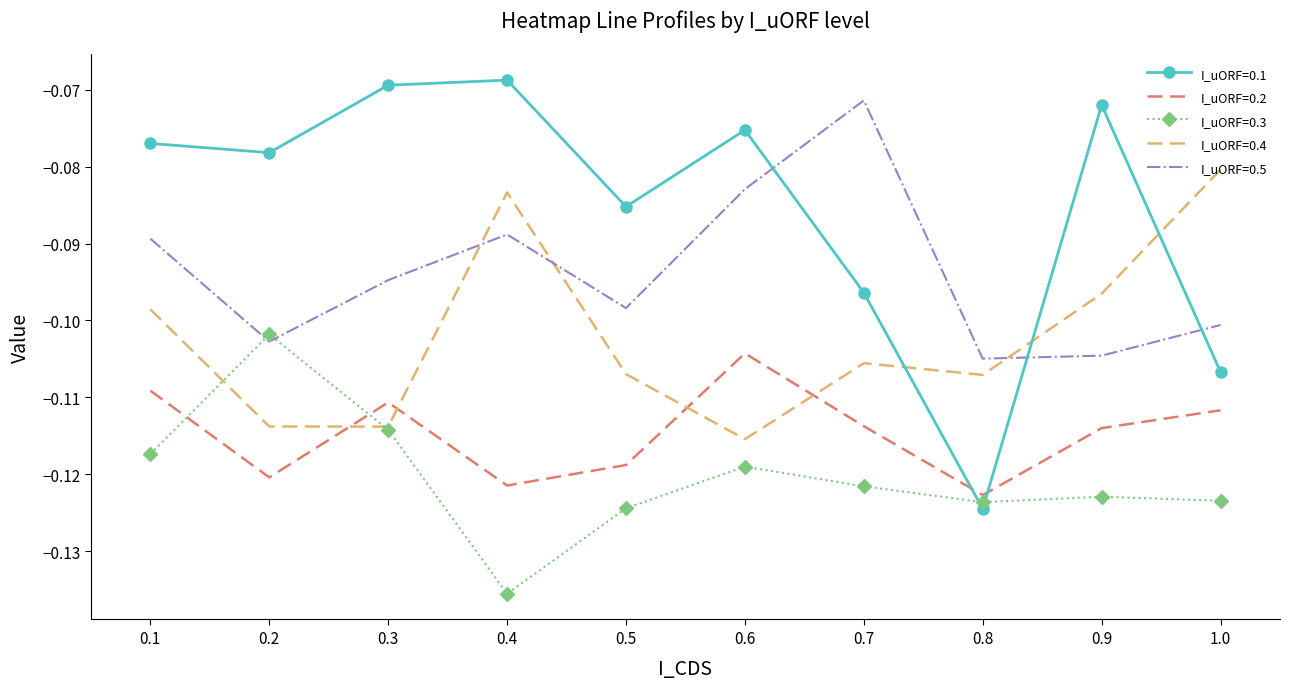

At which category is the sum across all series the highest?

0.1